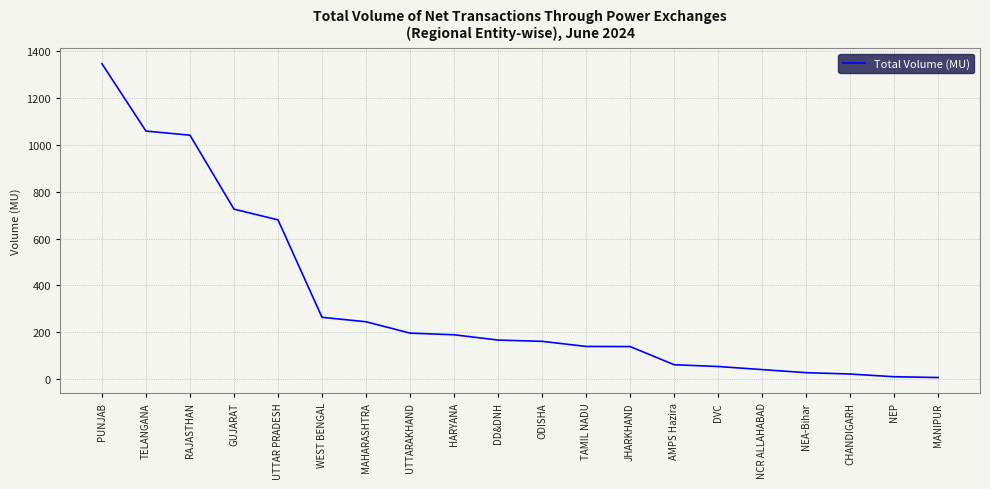

The value at DVC is 54.0. True or false?

True